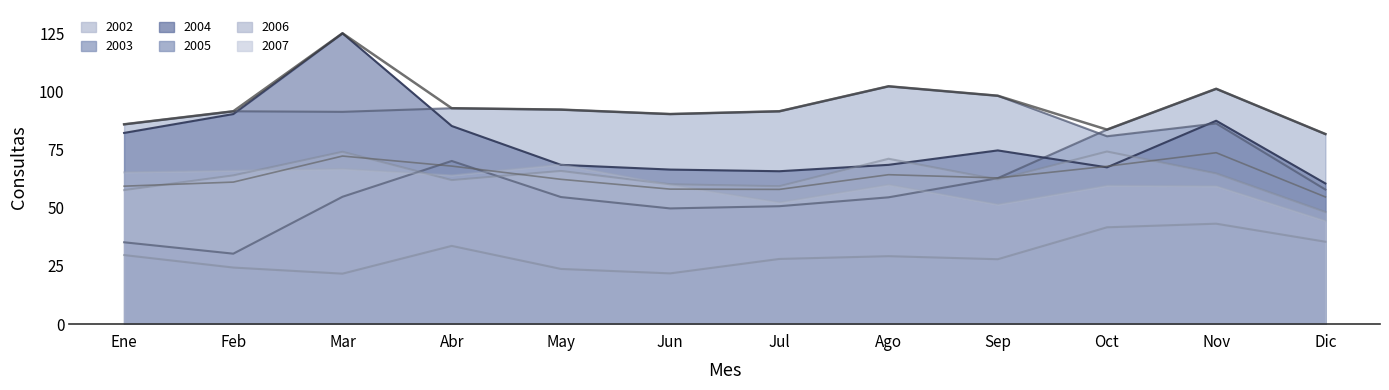

Which series changed the most between Ago and Nov?

2003